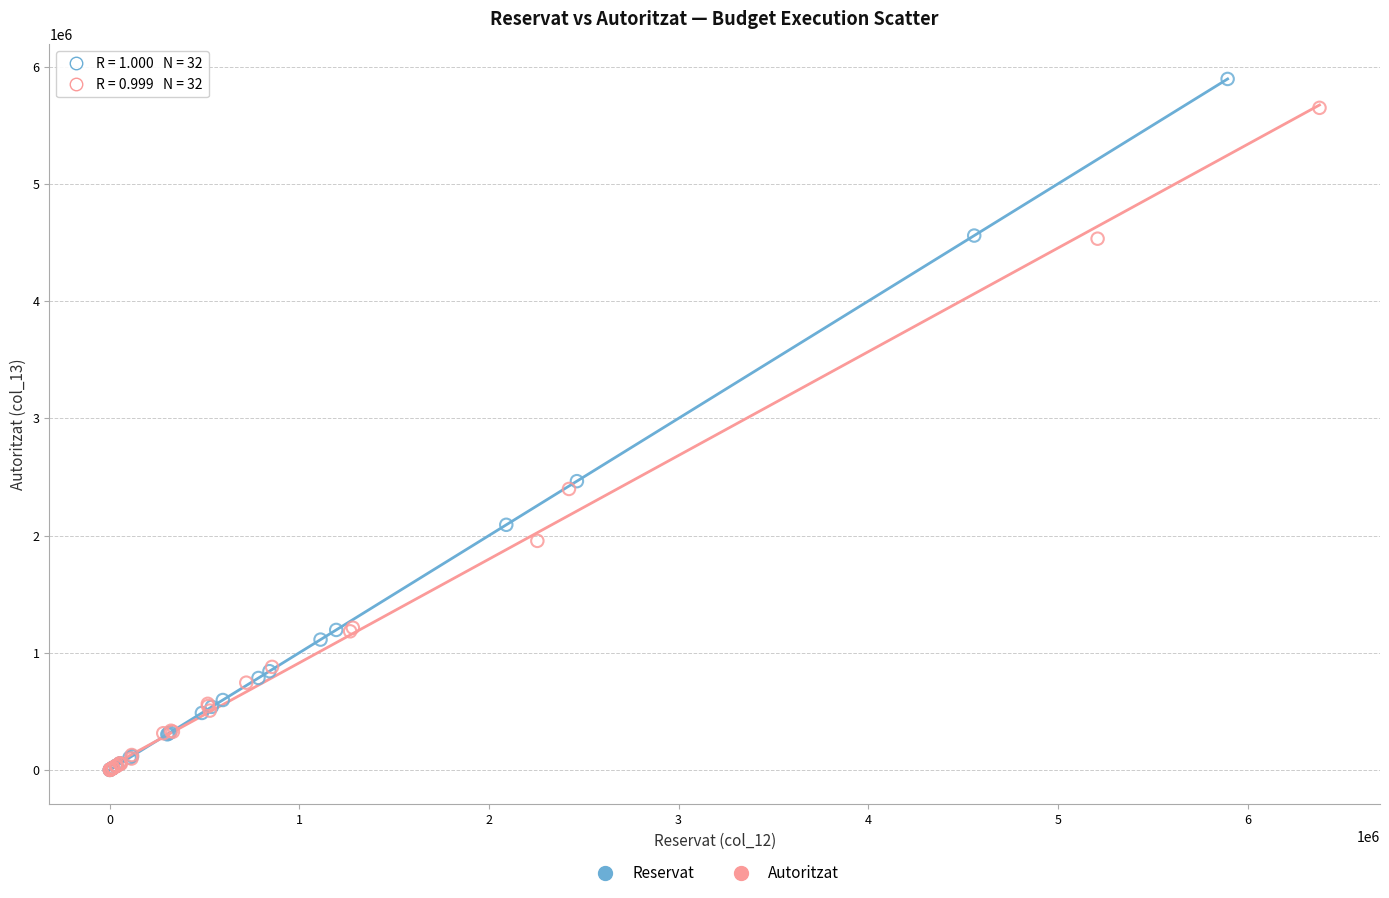

Which series has the widest spread of Y values?

Reservat